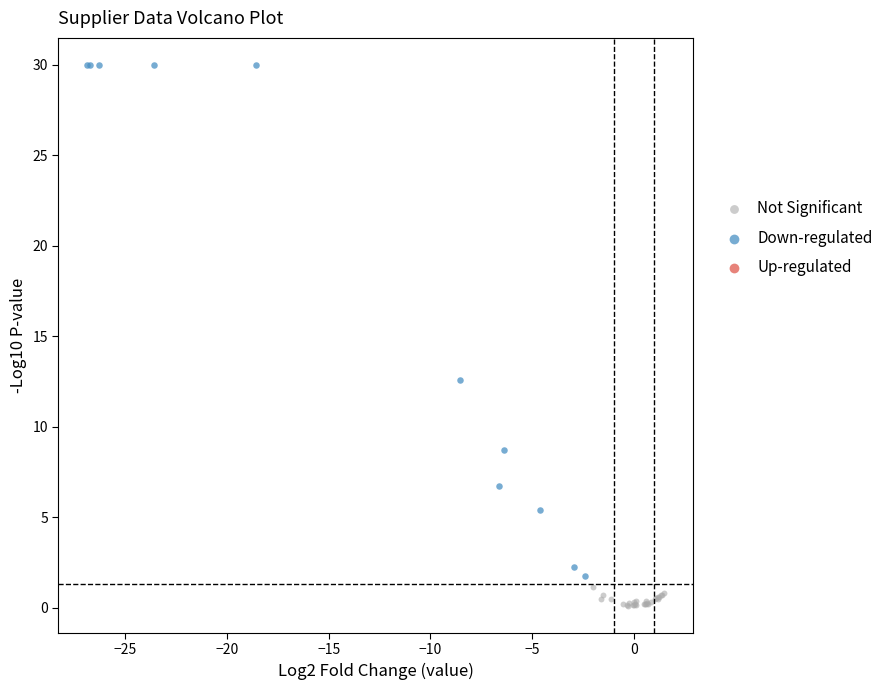

Which series has the largest Y range (max minus min)?

Down-regulated